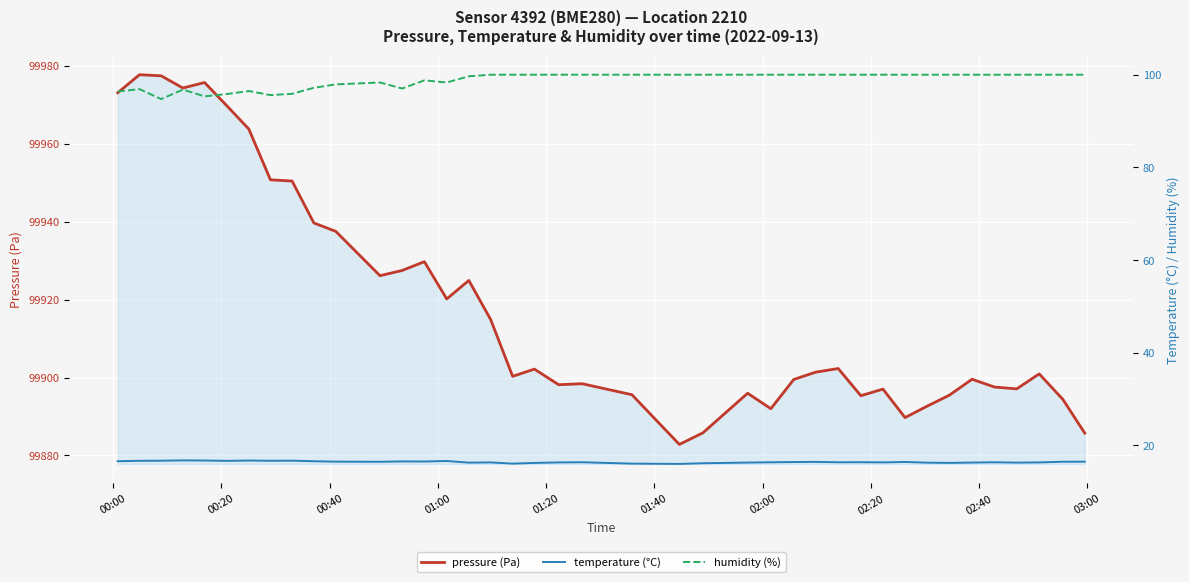

How many categories are shown in the chart?

40